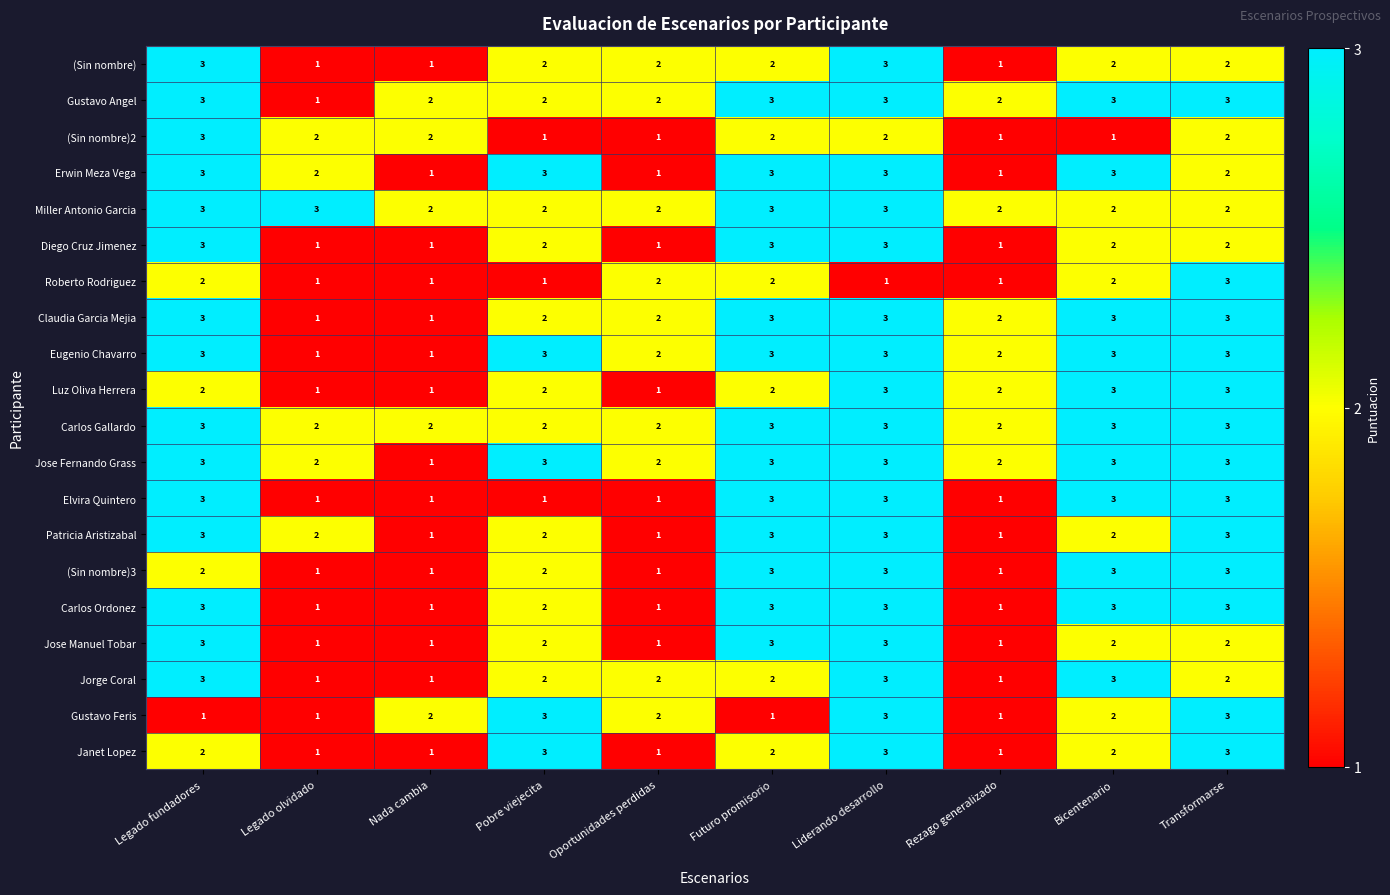

What is the maximum value for Miller Antonio Garcia?

3